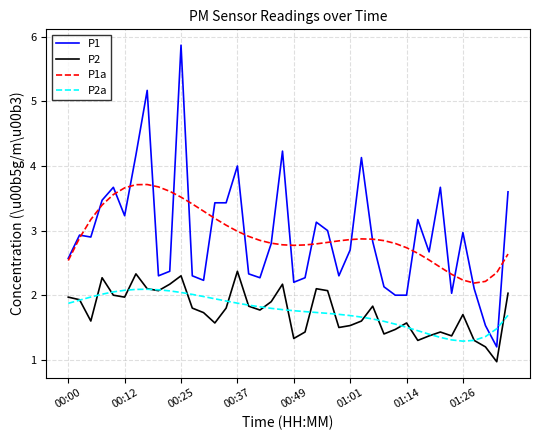

What is the smallest value displayed?

1.0